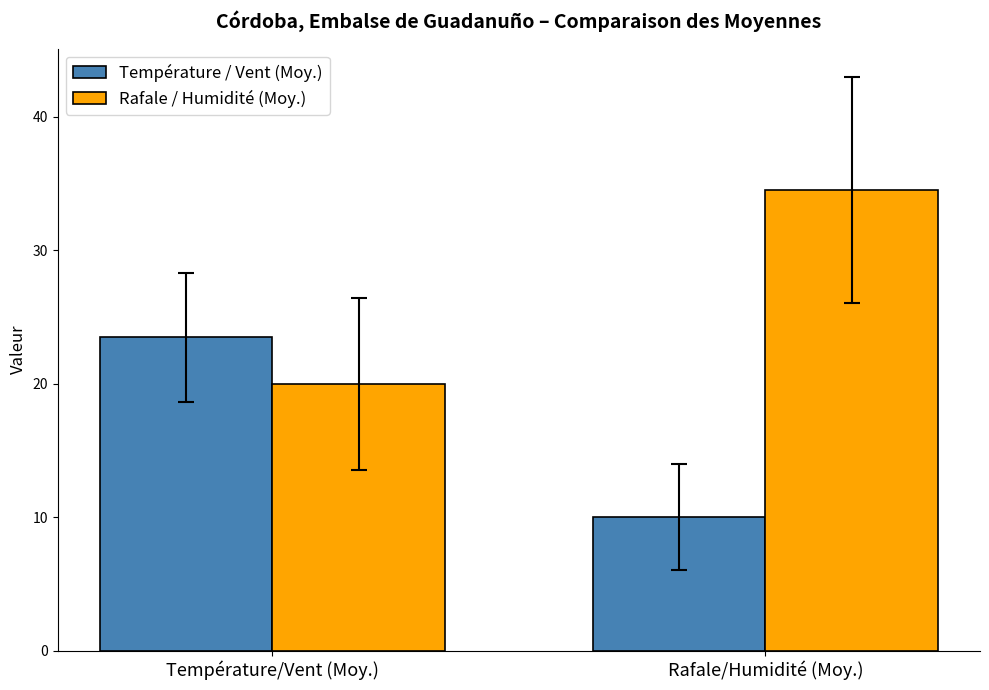

Reading left to right, transcribe all the data shown in this chart.

Température / Vent (Moy.): 23.5	10.0
Rafale / Humidité (Moy.): 20.0	34.5